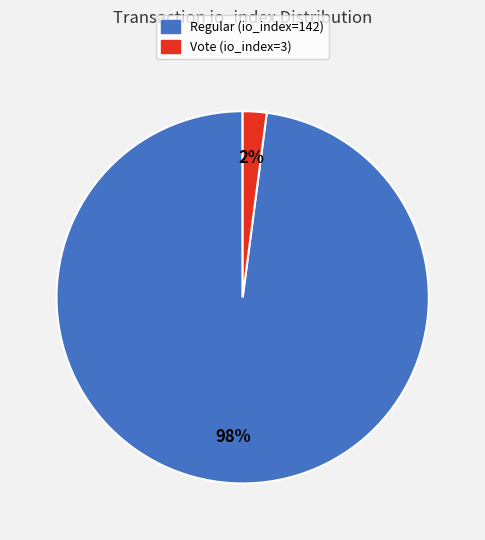

Rank the categories by value from highest to lowest.

Regular (io_index=142), Vote (io_index=3)